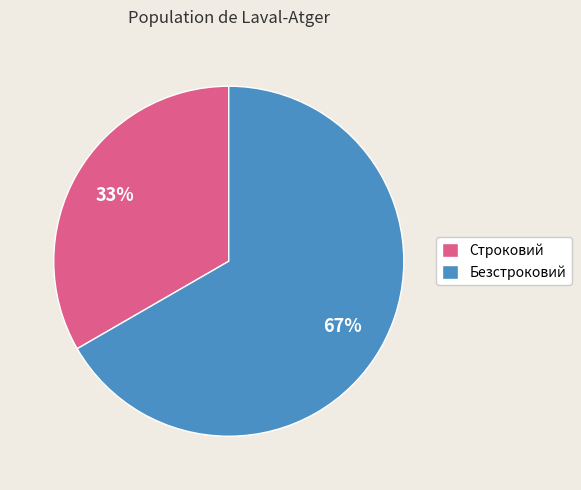

Is the sum of Строковий and Безстроковий greater than half?

Yes